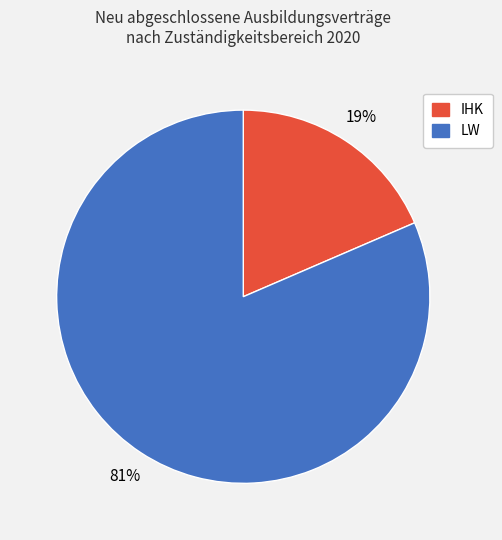

Which slice represents more than half of the pie?

LW